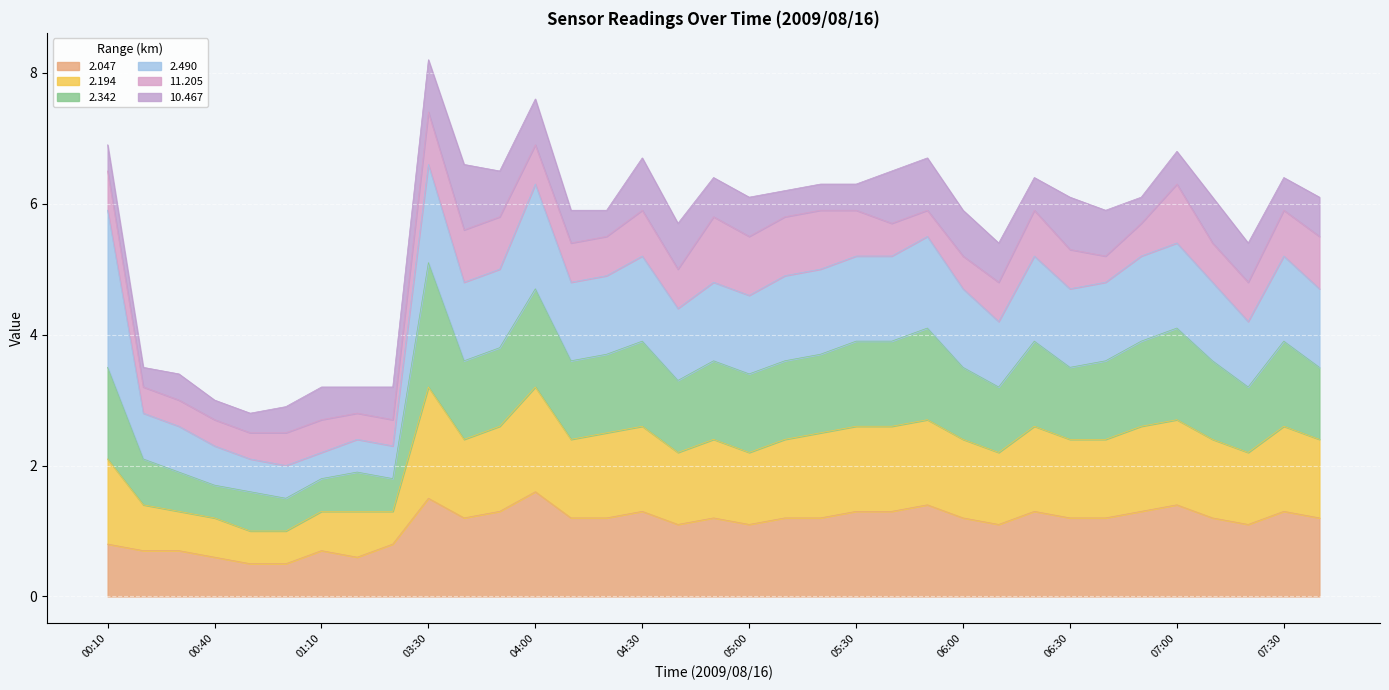

What is the highest value of the 2.047 series?

1.6